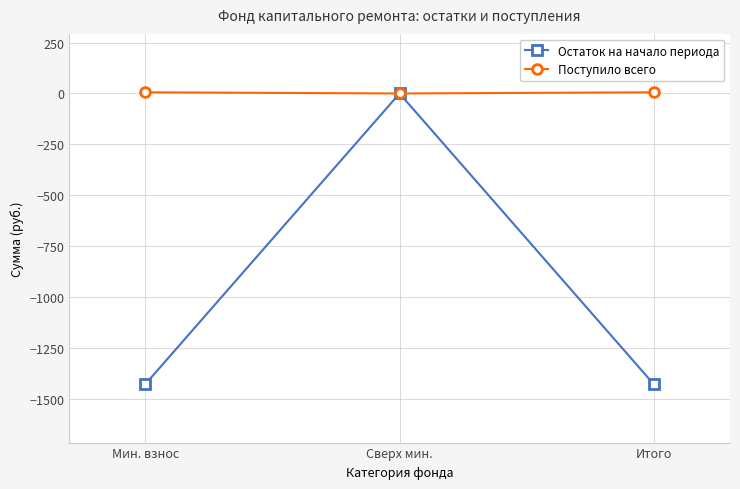

What is the difference between the second highest and minimum values in the Поступило всего series?

5.9